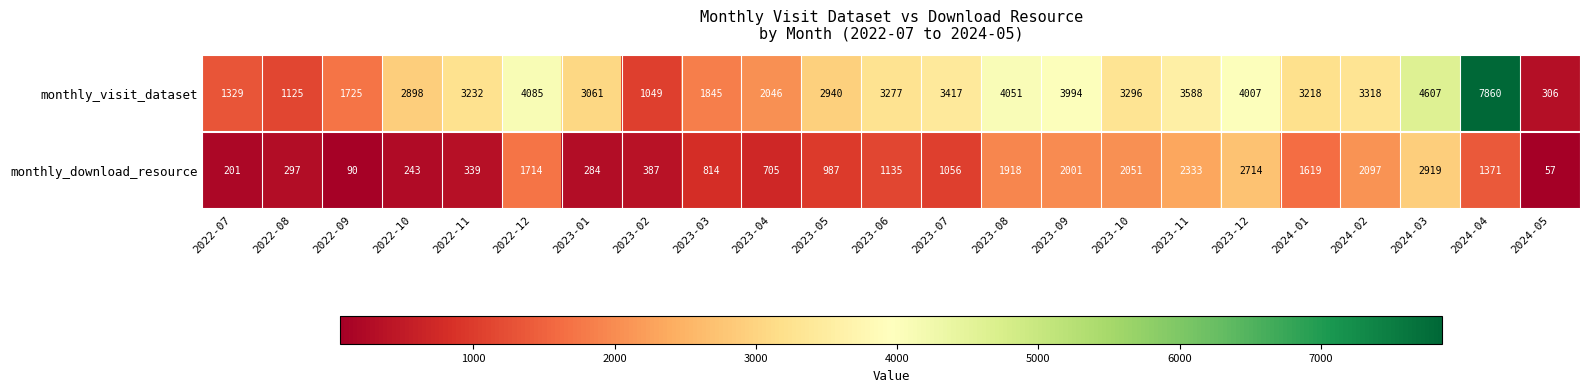

Where does the monthly_download_resource series first go above 1056?

2022-12